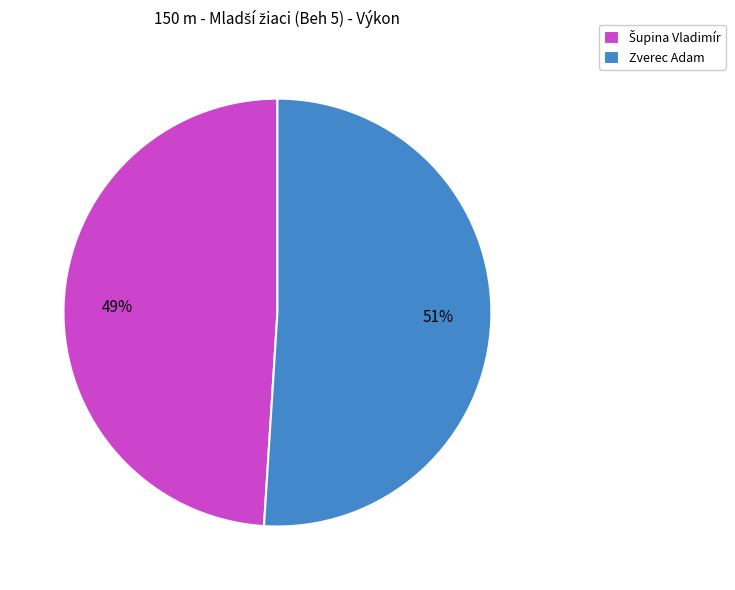

Which slice is the largest?

Zverec Adam